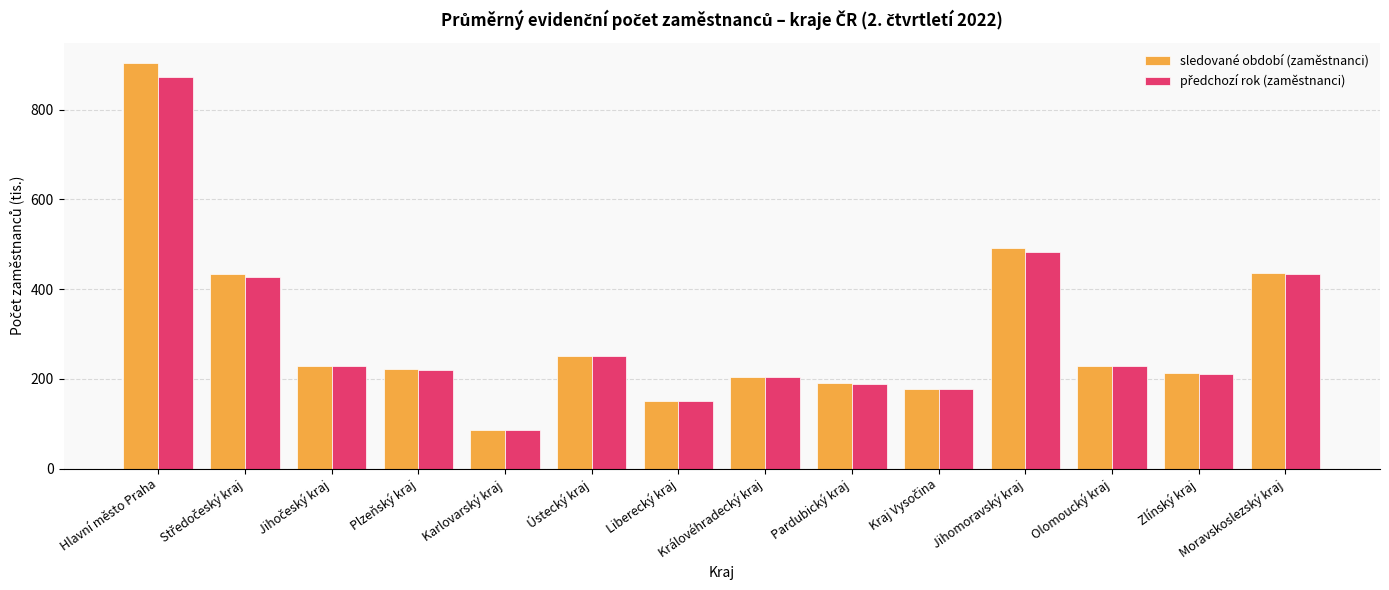

What is the total value across all series at Moravskoslezský kraj?

869.2